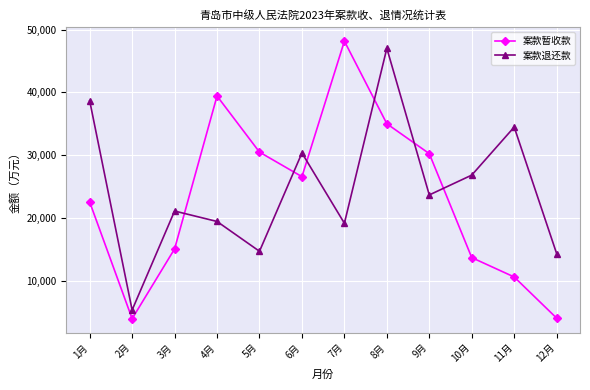

True or false: 案款退还款 and 案款暂收款 cross at least once.

True